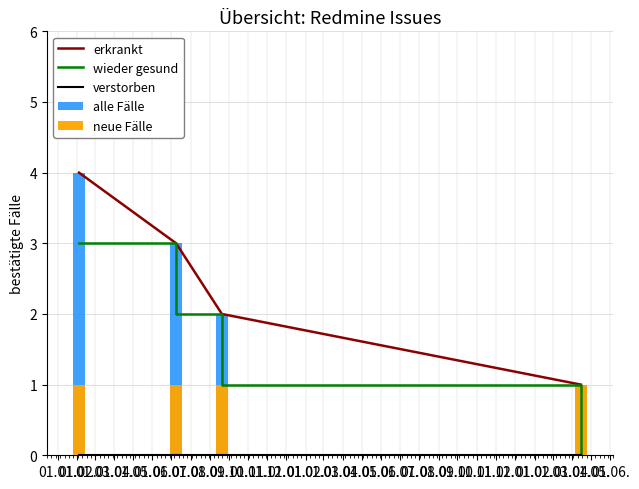

What position from the right is 01.01.?

4